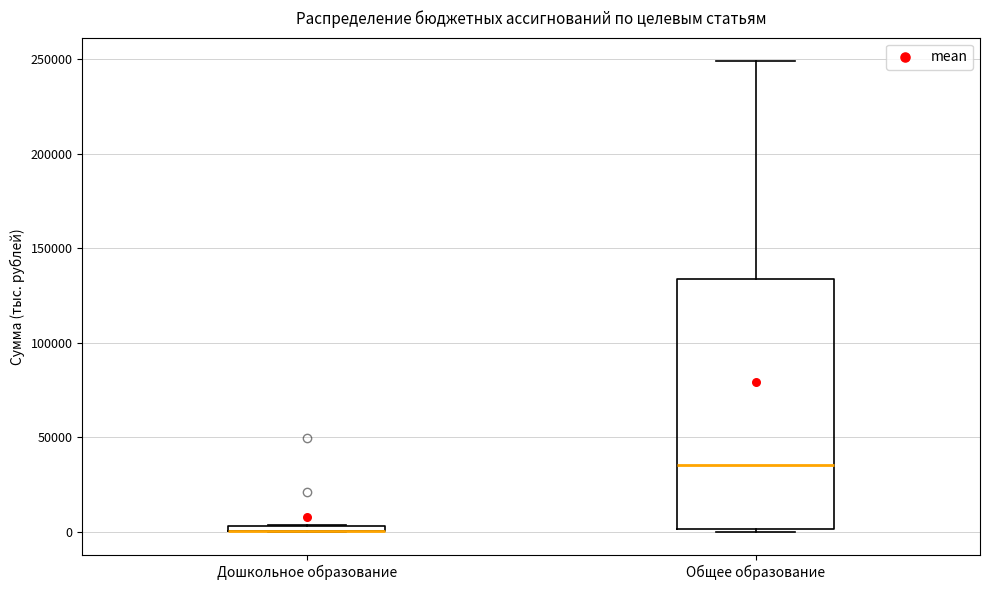

Where is the lower edge of the box for Дошкольное образование on the y-axis? The values are not printed on the chart, so give them approximately, as read against the axis.

0